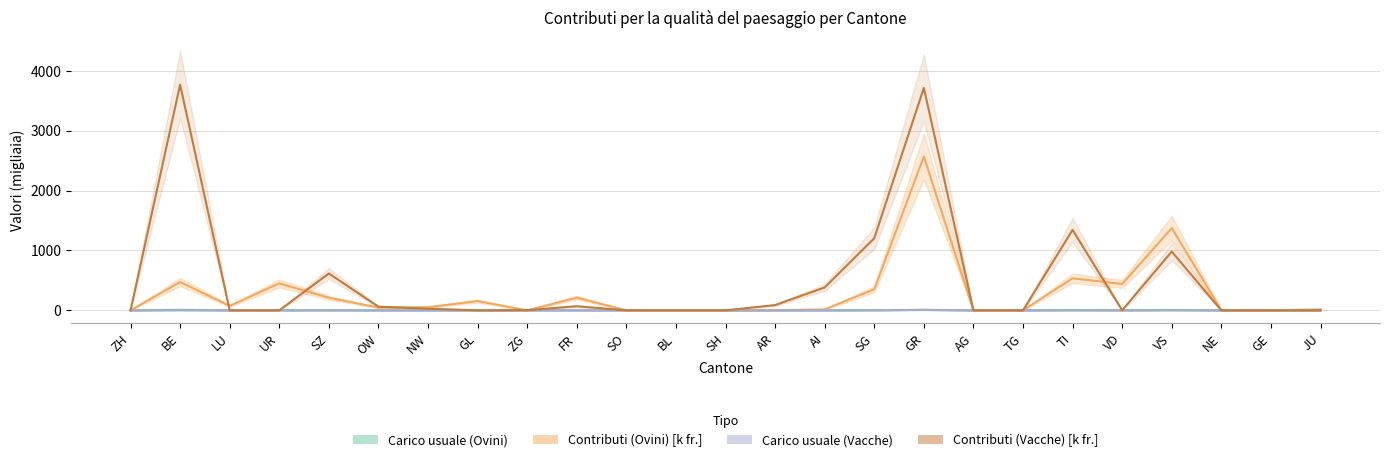

What is the total value across all series at GR?

6302.2